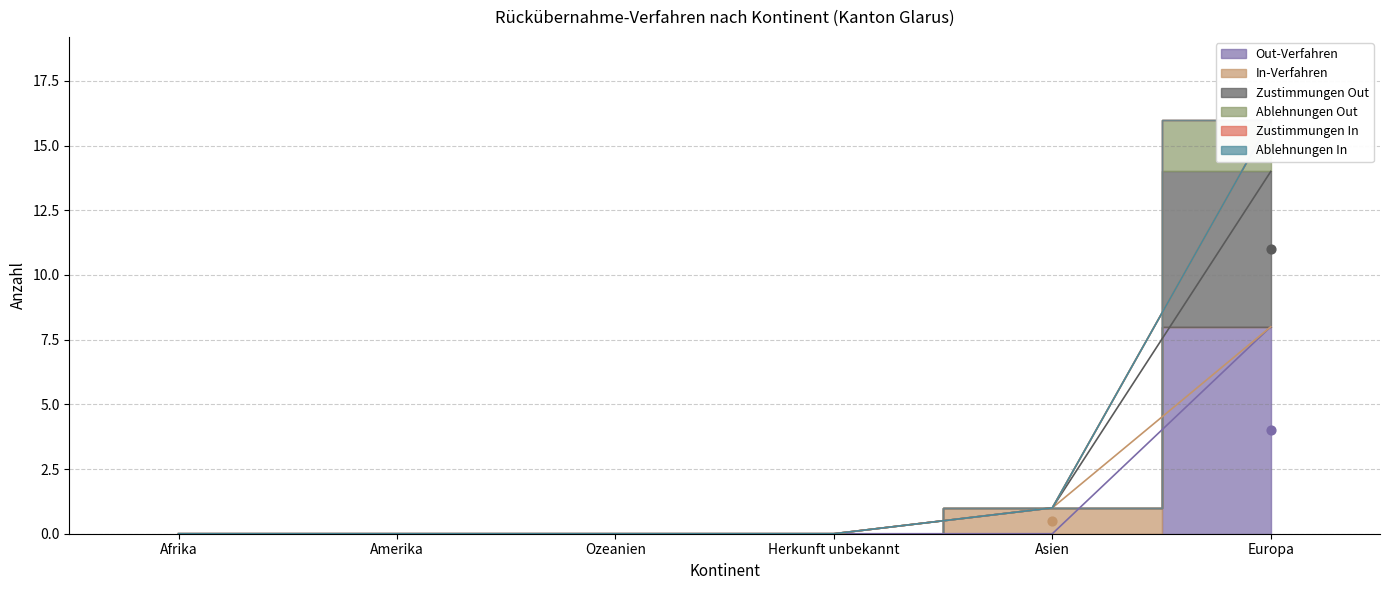

Which series contains the lowest Y value?

Out-Verfahren